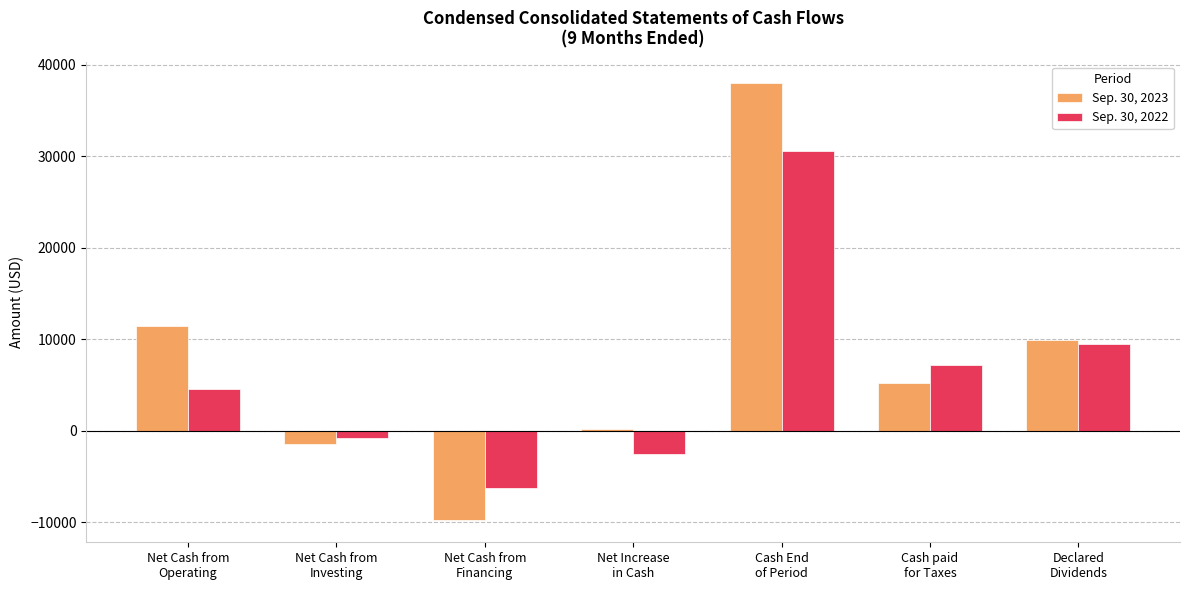

What position from the left is Cash End
of Period?

5